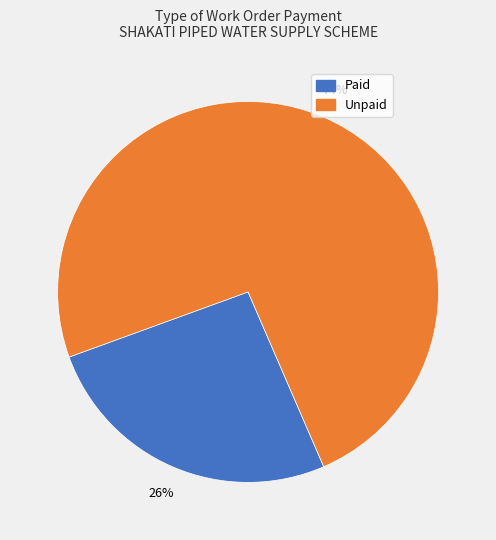

How many slices are in this pie chart?

2